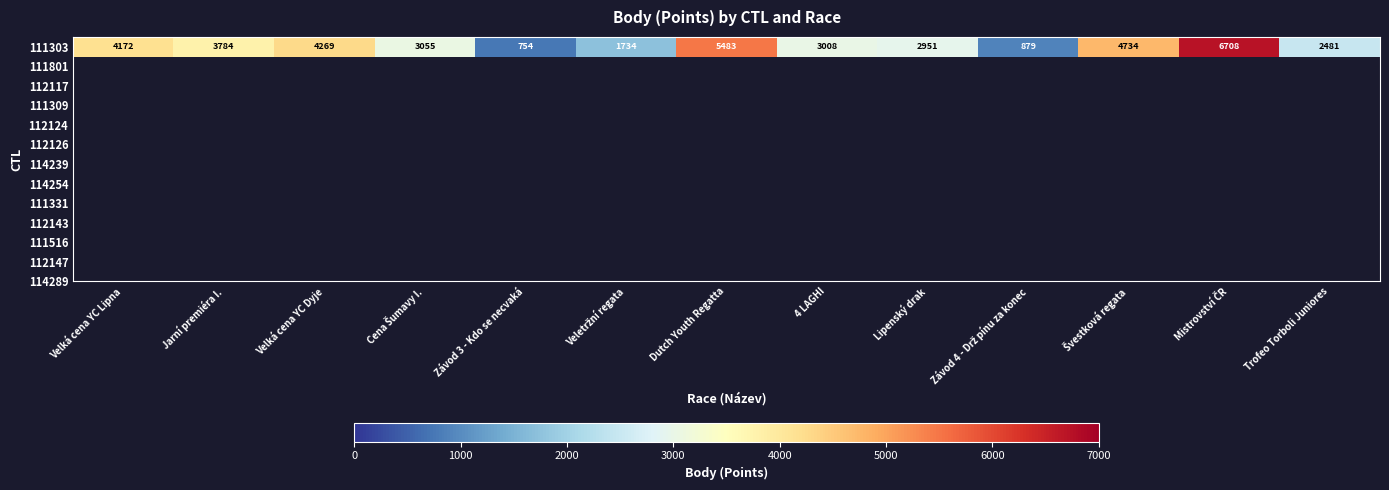

What is the change in value from Švestková regata to Mistrovství ČR?

+1974